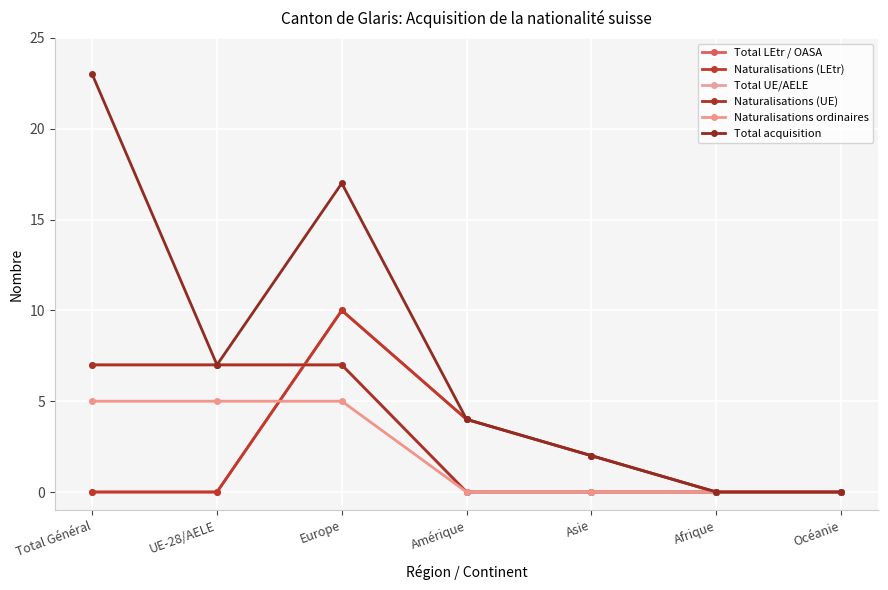

Reading left to right, extract all data points from this chart.

Total LEtr / OASA: 0	0	10	4	2	0	0
Naturalisations (LEtr): 0	0	10	4	2	0	0
Total UE/AELE: 7	7	7	0	0	0	0
Naturalisations (UE): 7	7	7	0	0	0	0
Naturalisations ordinaires: 5	5	5	0	0	0	0
Total acquisition: 23	7	17	4	2	0	0